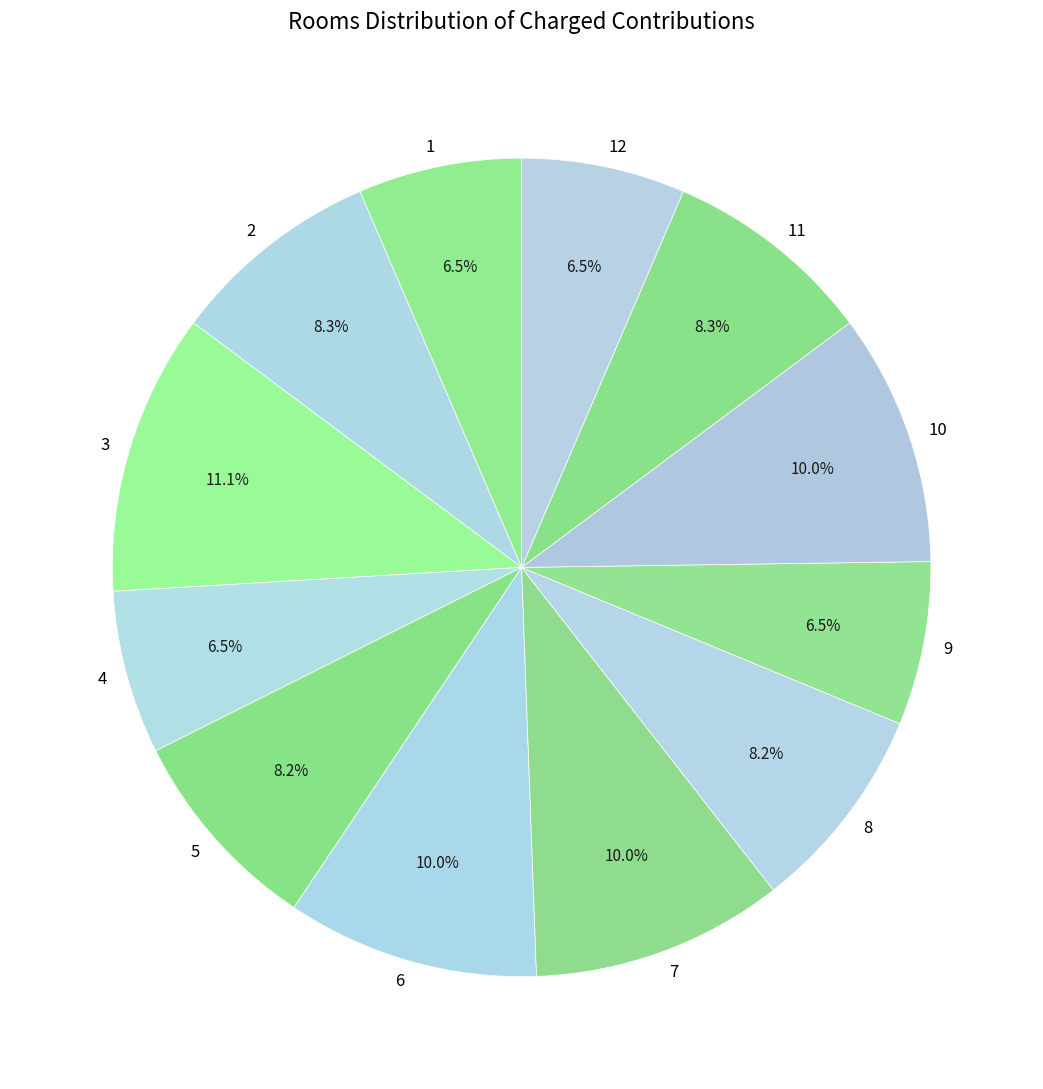

Which slice is the largest?

3